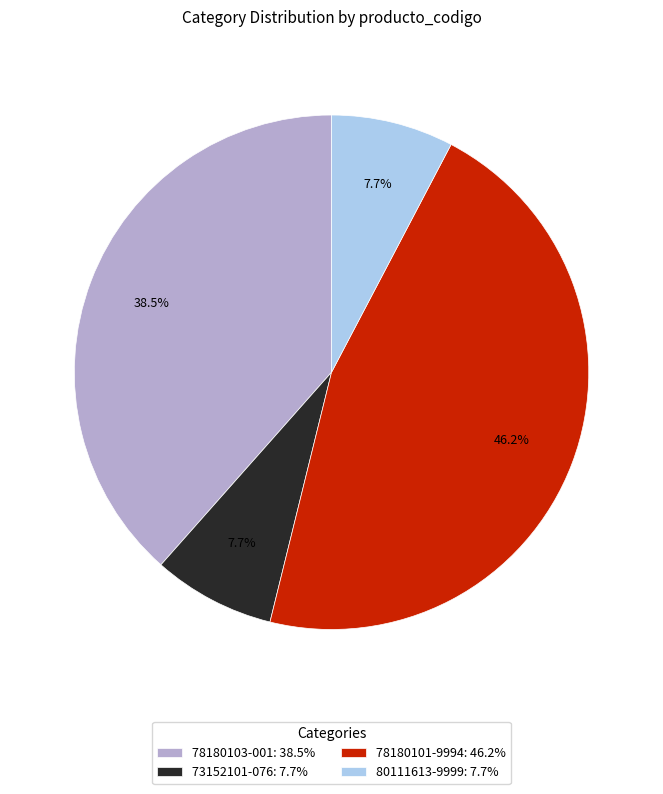

Combined, do 80111613-9999 and 78180101-9994 account for over 50%?

Yes